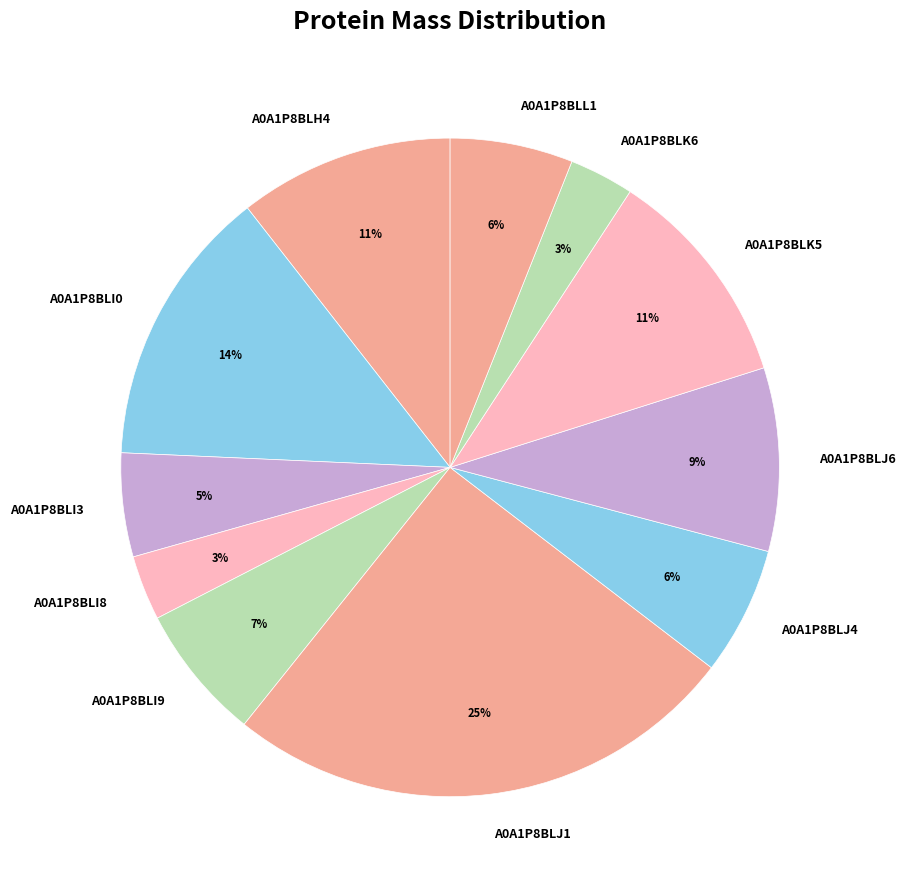

Is it true that A0A1P8BLI0 is 25% of the pie?

False